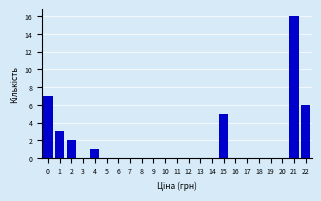

Reading right to left, transcribe all the data shown in this chart.

22=6	21=16	20=0	19=0	18=0	17=0	16=0	15=5	14=0	13=0	12=0	11=0	10=0	9=0	8=0	7=0	6=0	5=0	4=1	3=0	2=2	1=3	0=7